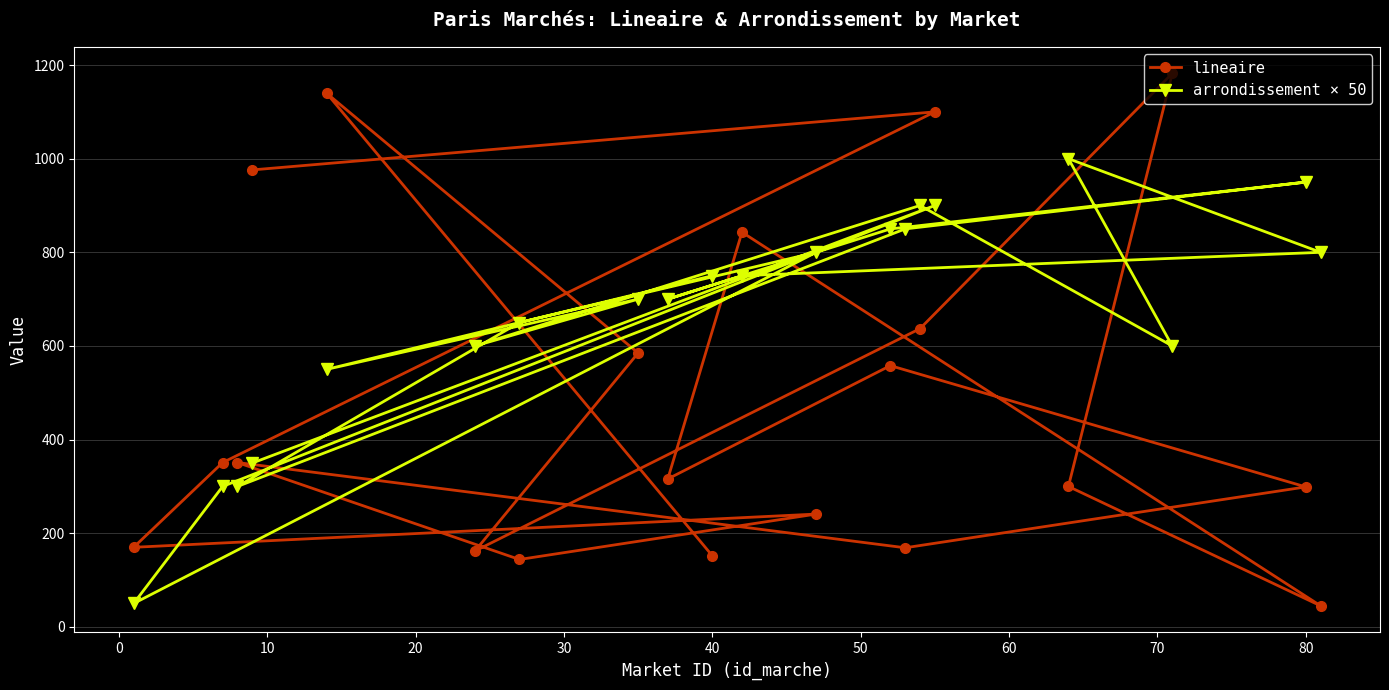

After their last crossing, which series has the higher values: arrondissement × 50 or lineaire?

arrondissement × 50